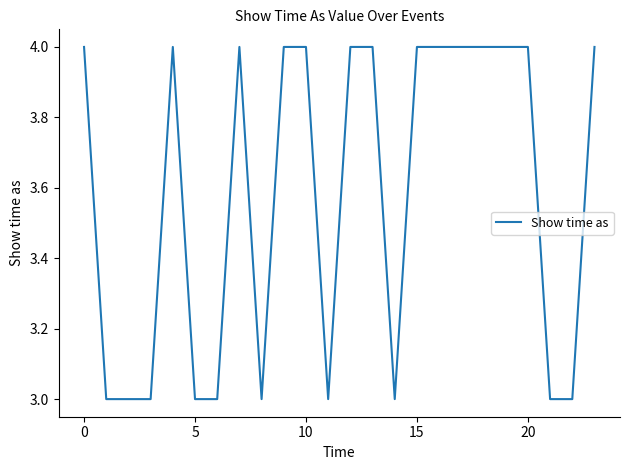

What is the smallest value displayed?

3